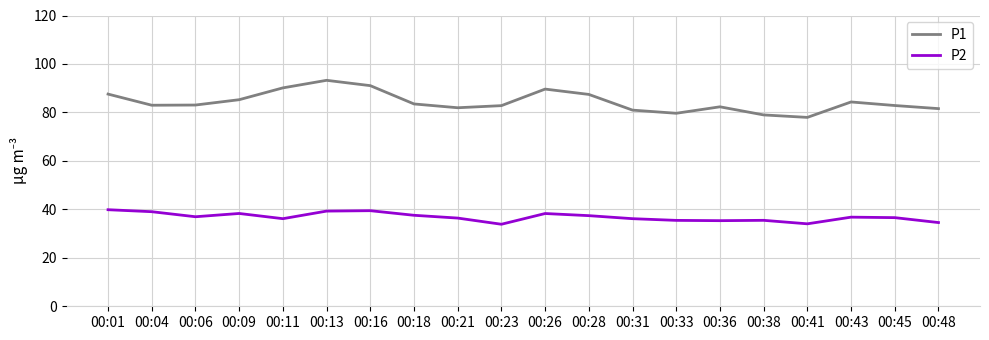

True or false: P2 has a value of 26.4 at 00:26.

False